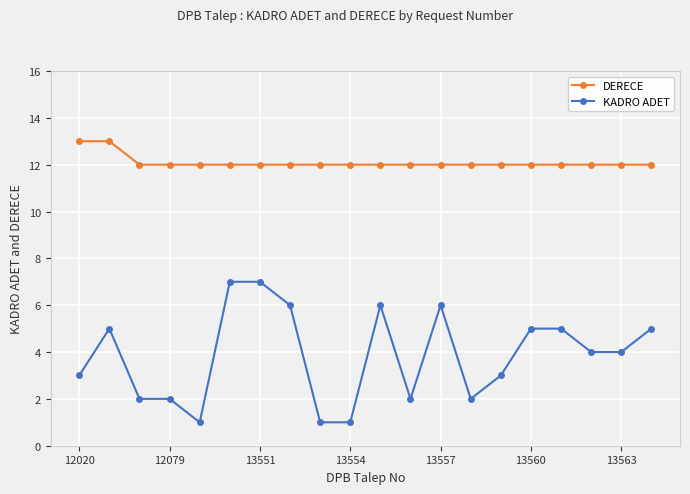

Is this an area chart (filled region under the line)?

No